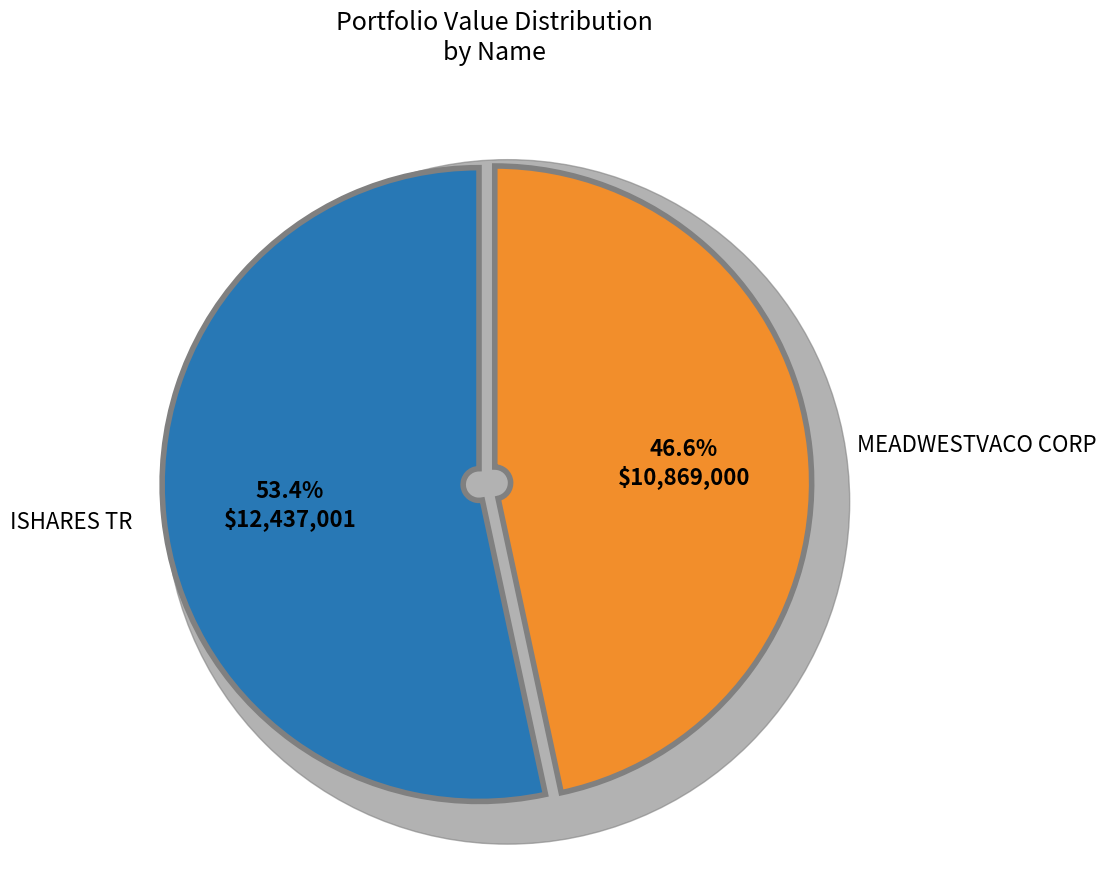

Is VISTEON CORP the majority of the pie?

No